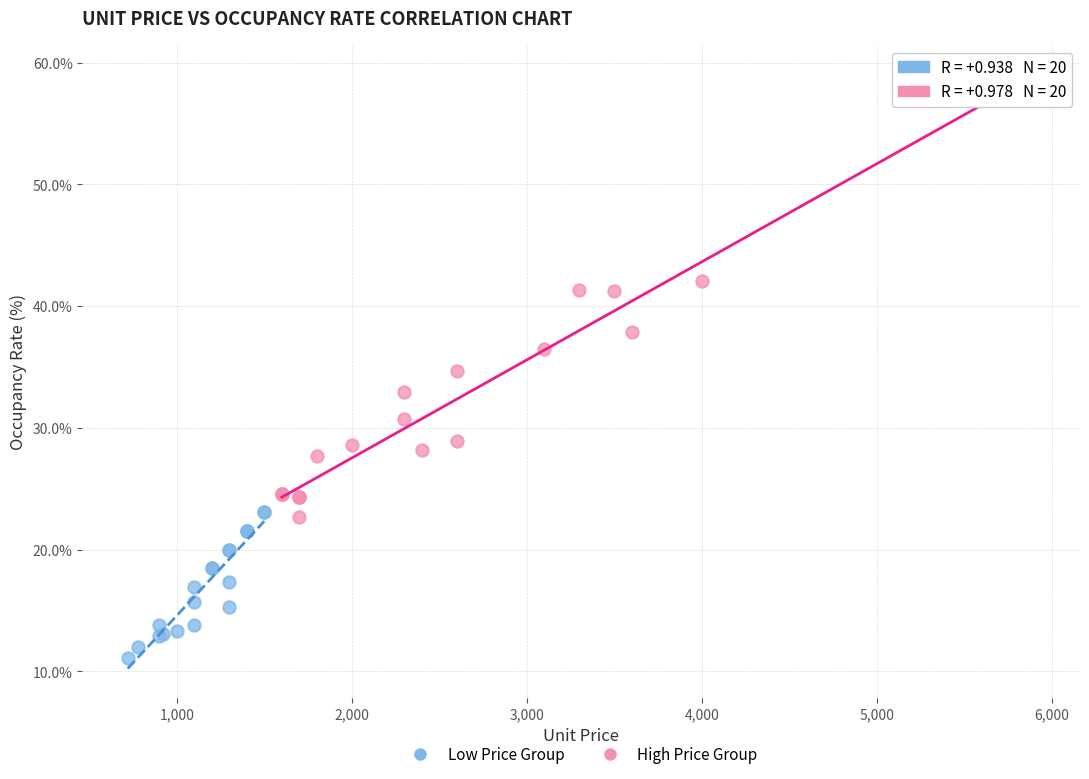

Which series contains the highest Y value?

High Price Group